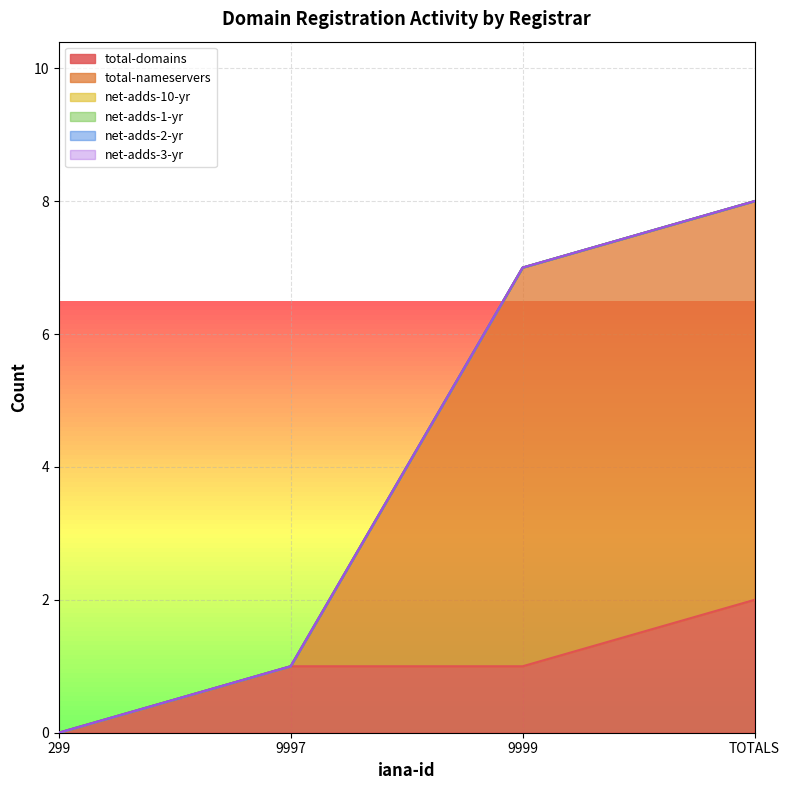

What is the label of the 3rd point from the right?

9997